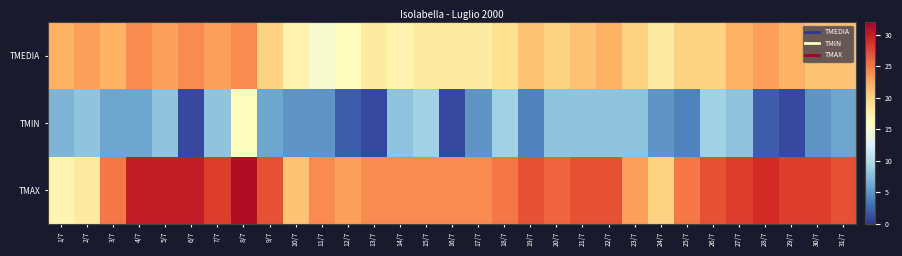

Rank the series by their average value, from lowest to highest.

TMIN, TMEDIA, TMAX